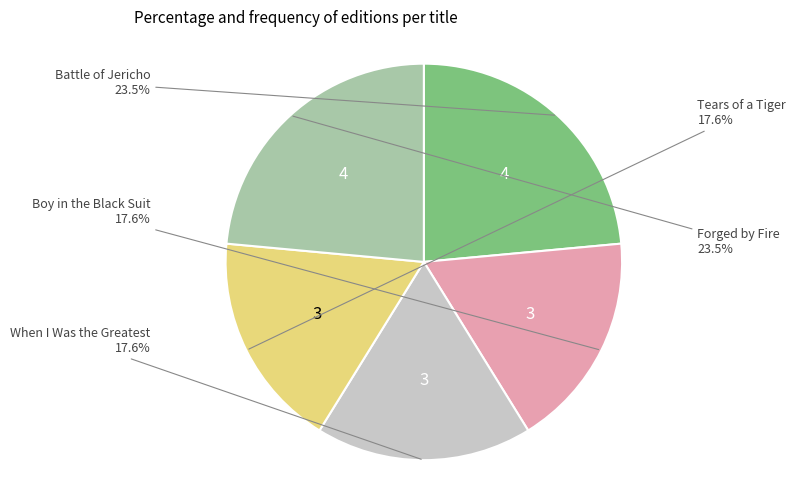

Is there a majority slice in this chart?

No